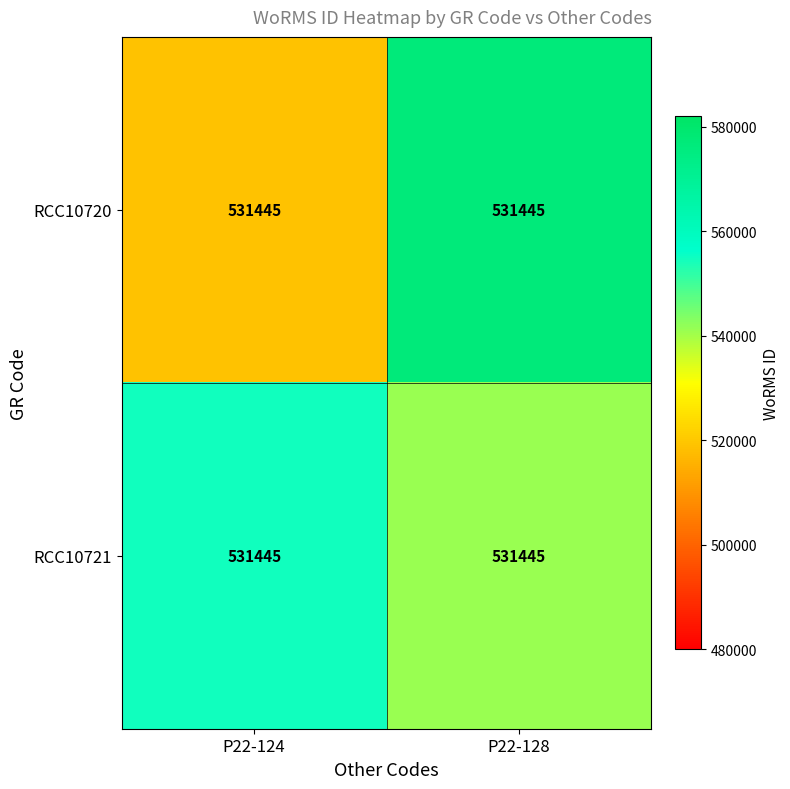

Which has a higher value, P22-128 or P22-124?

P22-128